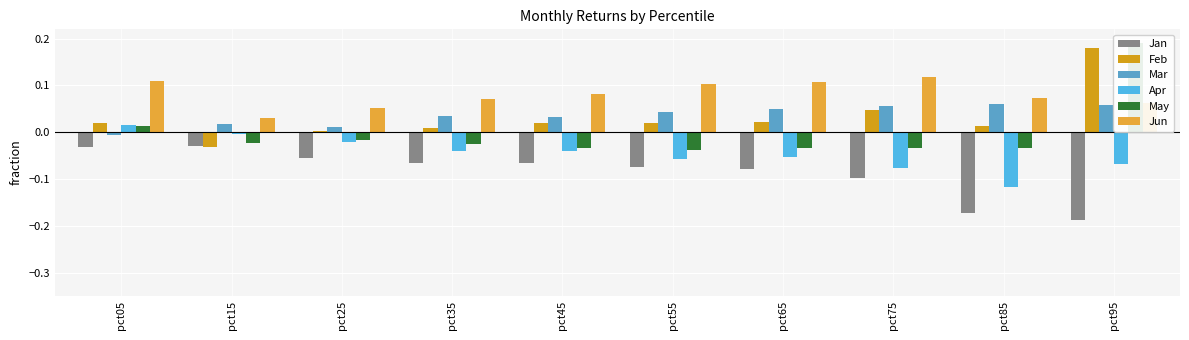

Rank the series at pct35 from lowest to highest value.

Jan, Apr, May, Feb, Mar, Jun